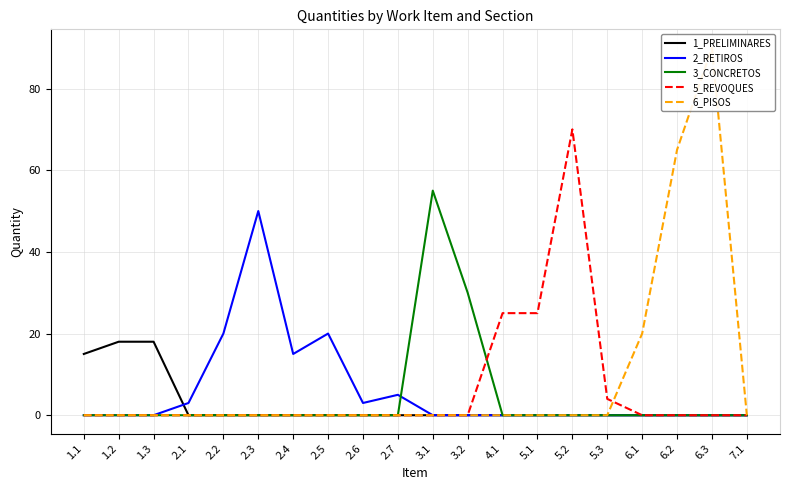

True or false: 1_PRELIMINARES and 3_CONCRETOS cross at least once.

False